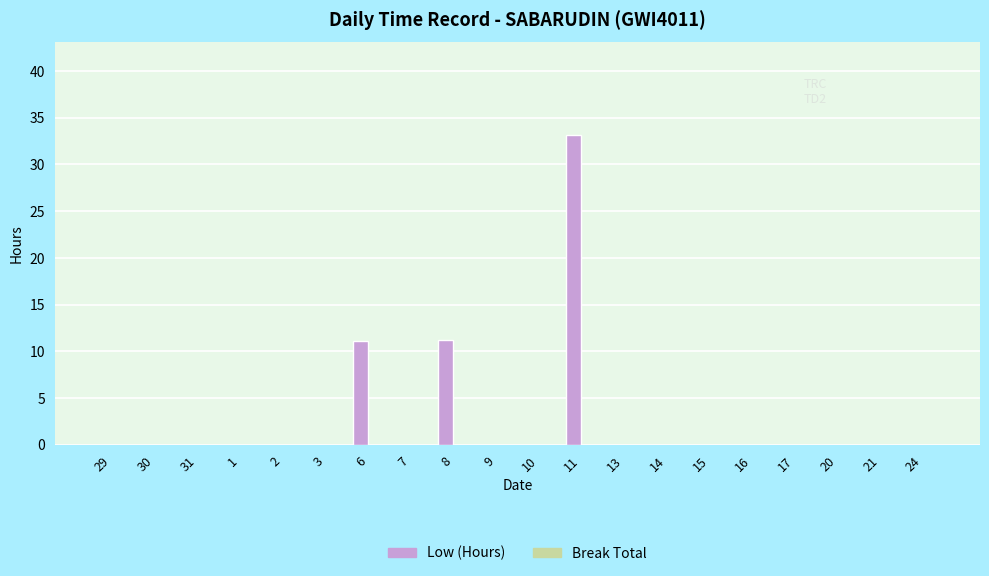

Which label corresponds to the largest value in the chart?

11